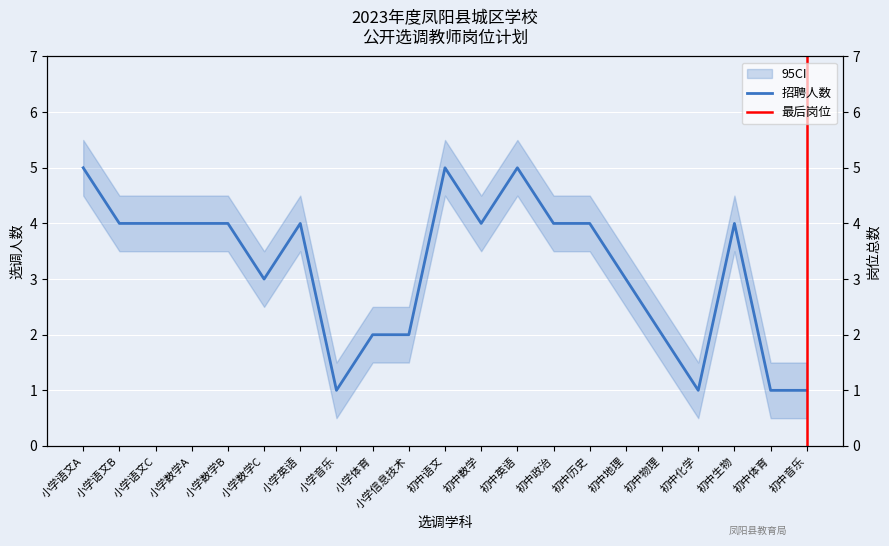

At which category does the chart reach its peak across all series?

小学语文A